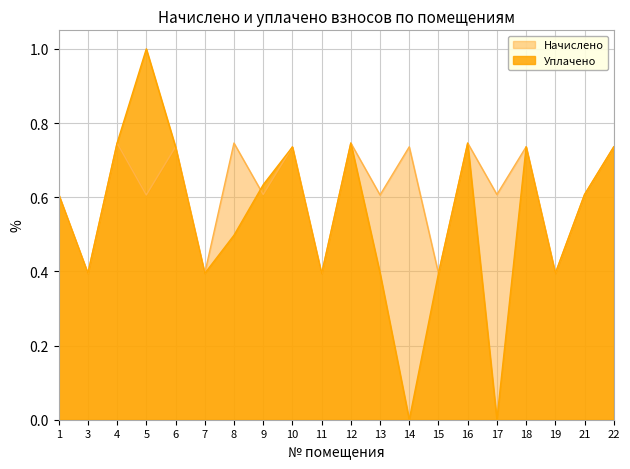

What is the sum of the Уплачено values at 21 and 13?

1.0